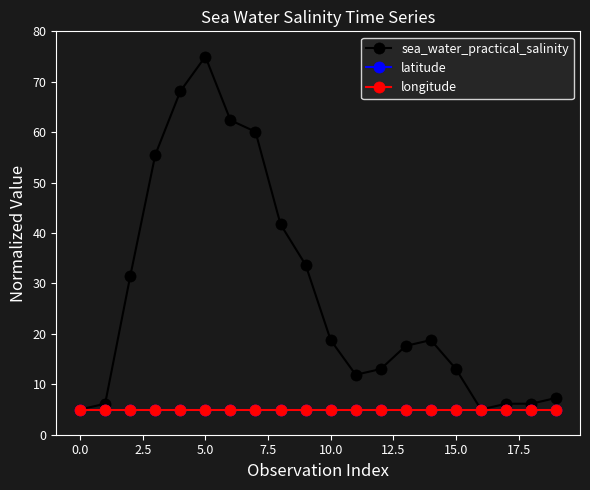

Which series has the largest total across all categories?

sea_water_practical_salinity